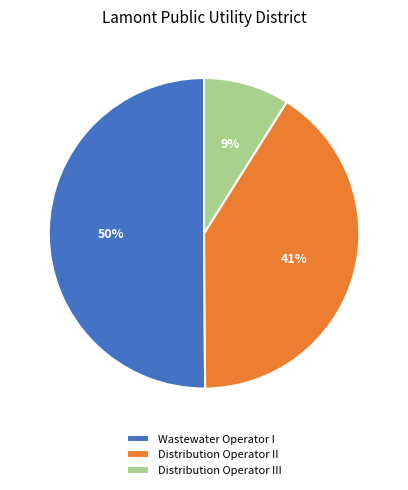

Between Distribution Operator III and Distribution Operator II, which is larger?

Distribution Operator II